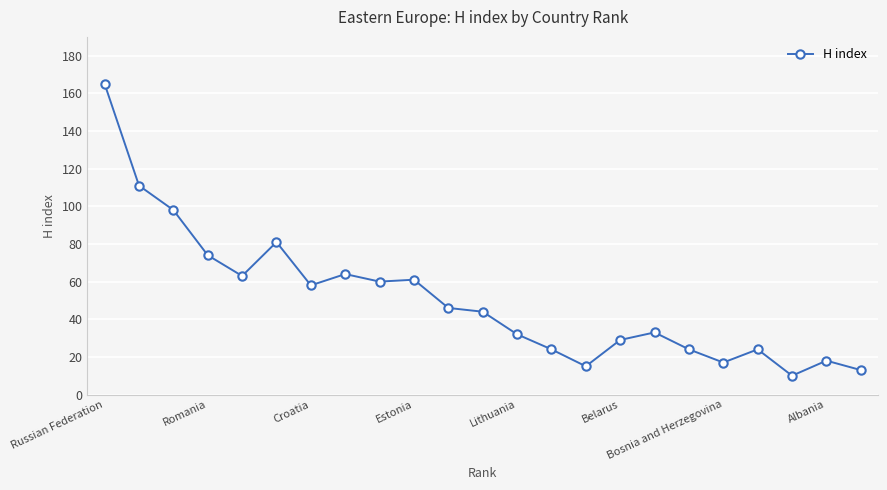

True or false: there are more than 1 points higher than both neighbors.

True